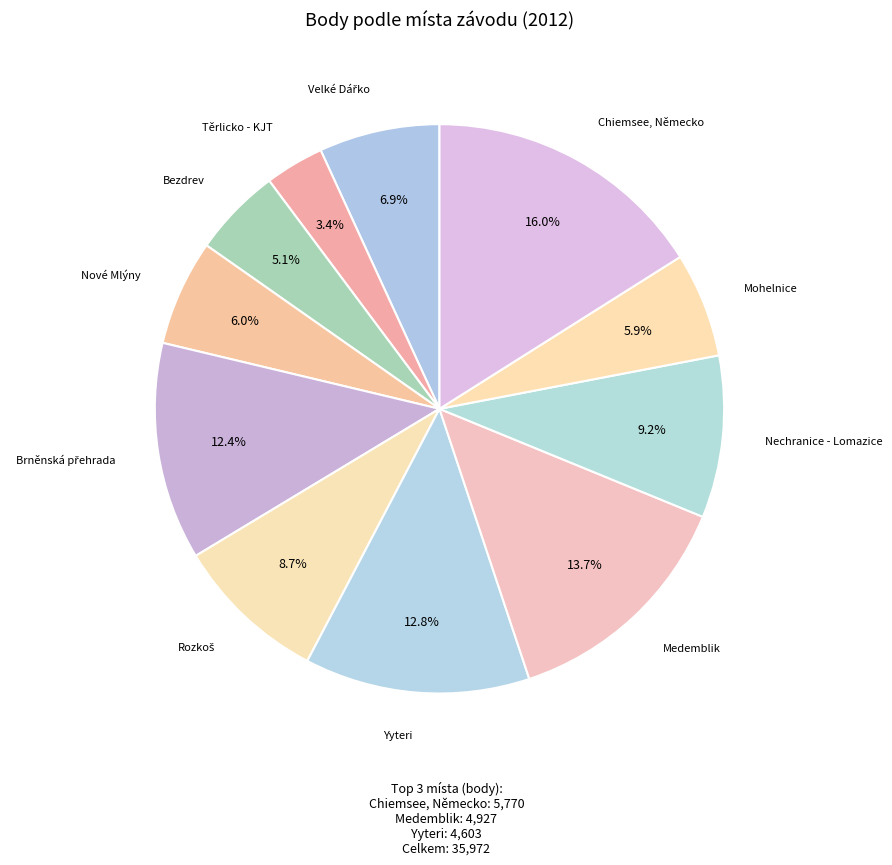

How many segments does this pie chart have?

11